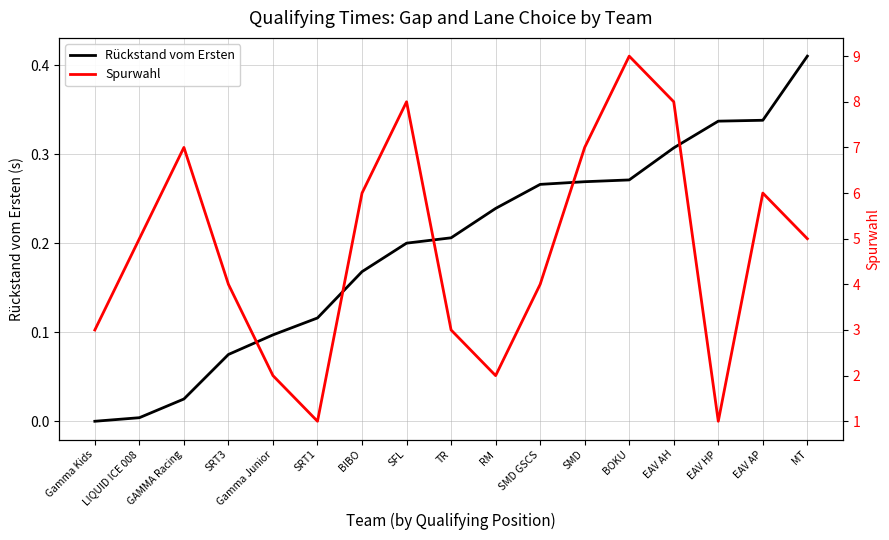

The value of Spurwahl at Gamma Kids is 3.0. True or false?

True